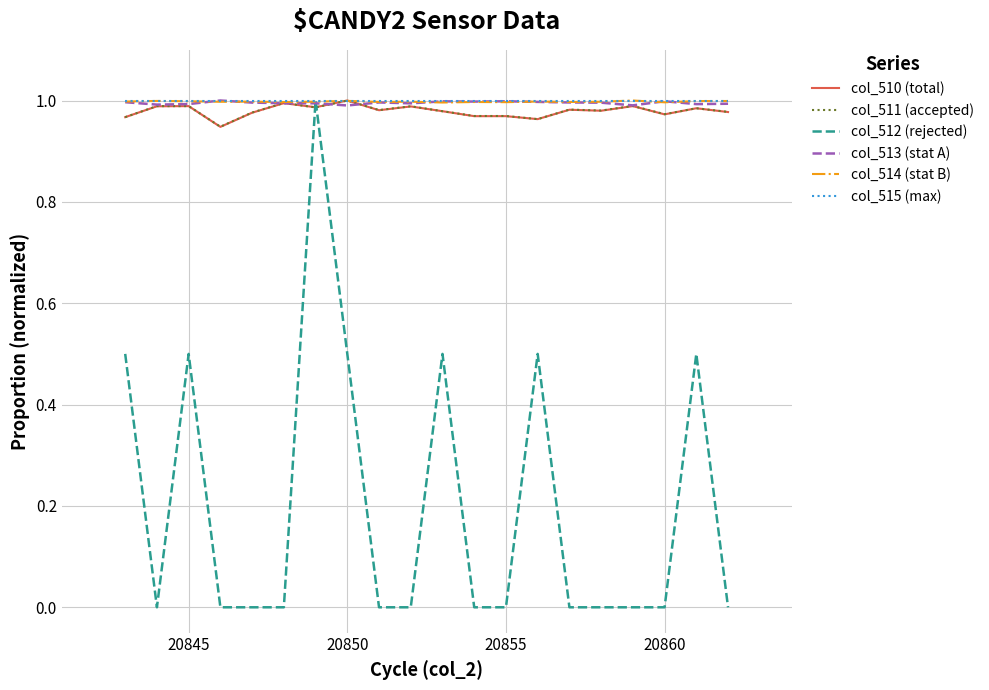

True or false: col_511 (accepted) has more than 2 points higher than both neighbors.

True